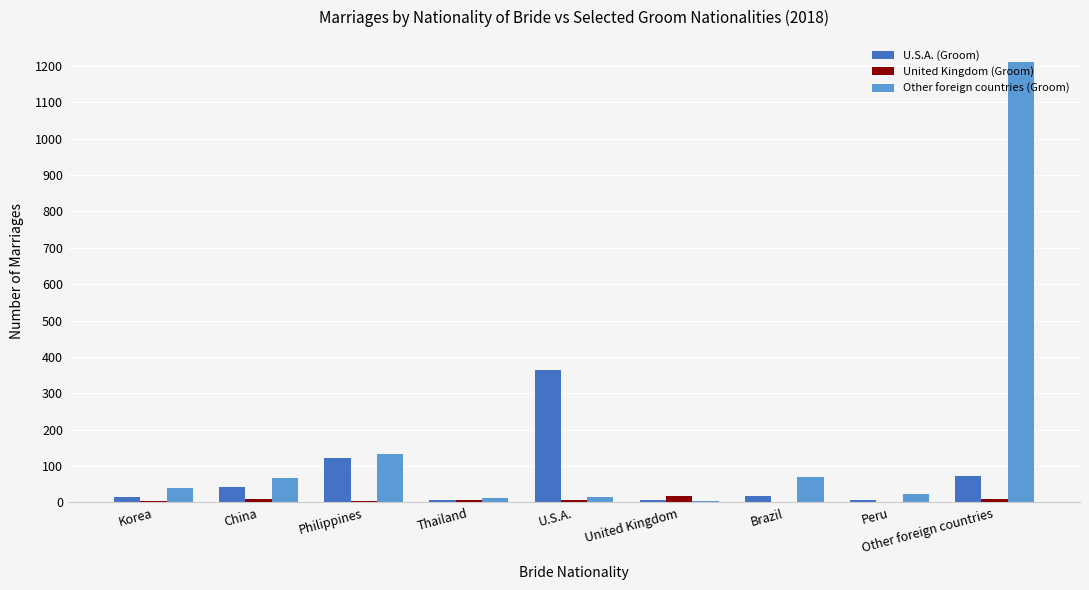

What is the maximum value shown in the chart?

1211